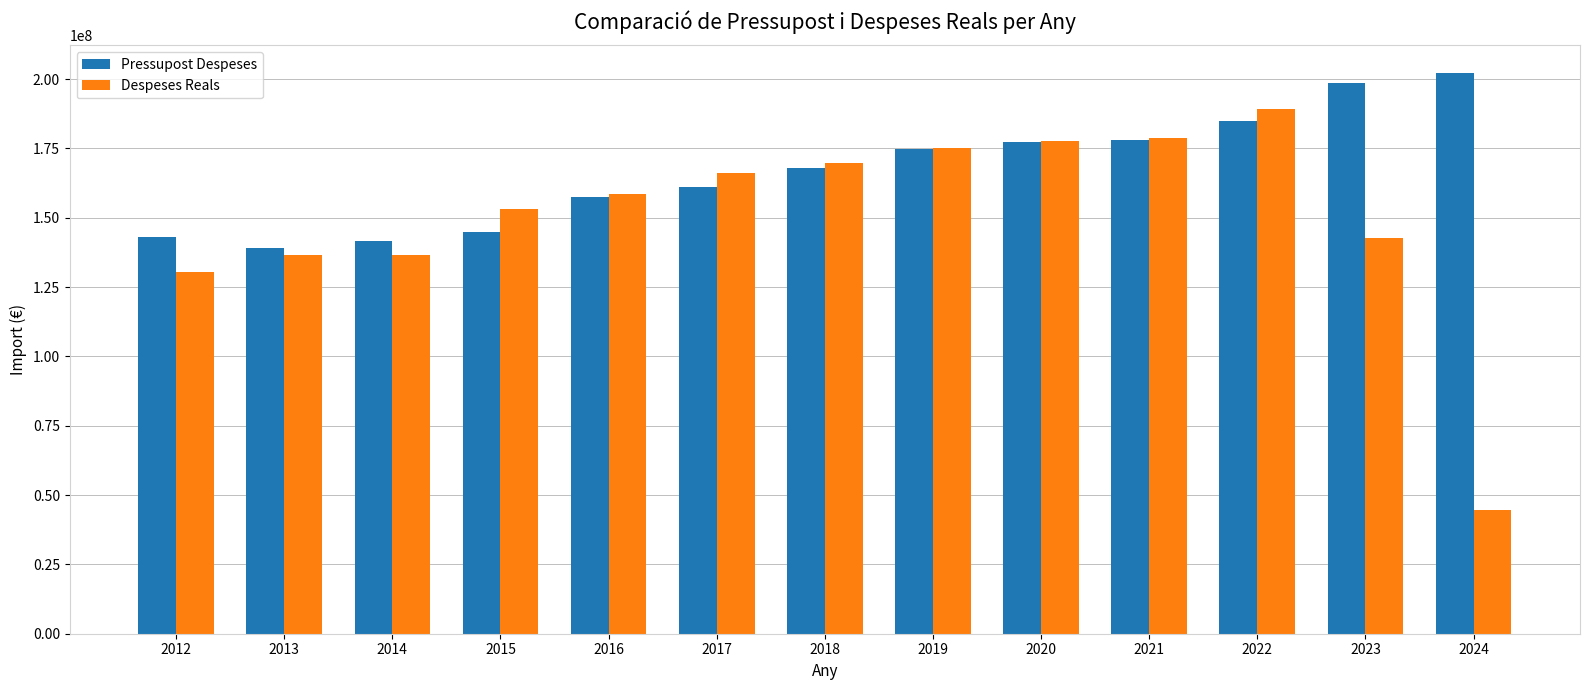

What is the sum of the Despeses Reals values at 2012 and 2018?

300510023.6